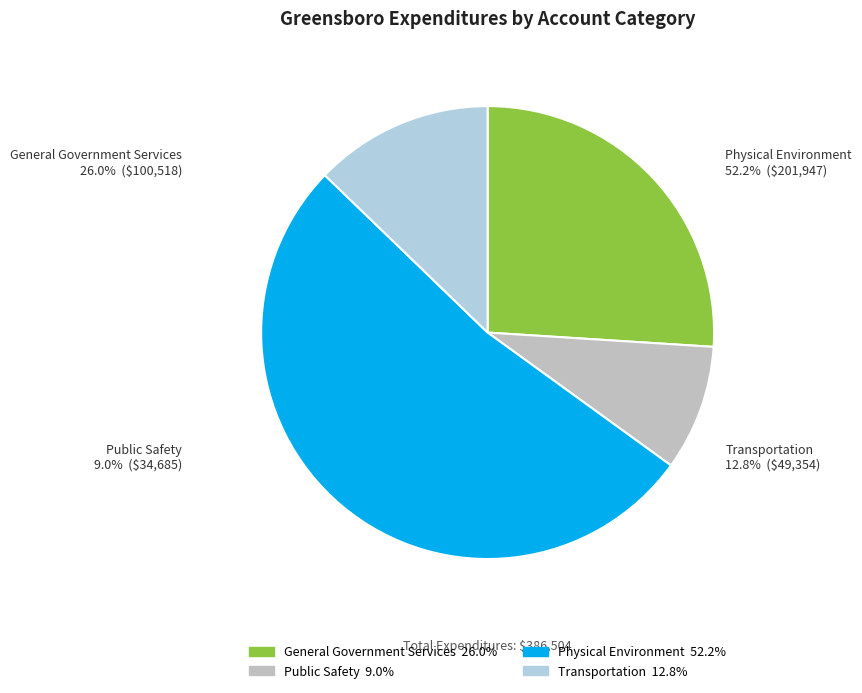

Which category has the biggest portion of the pie?

Physical Environment